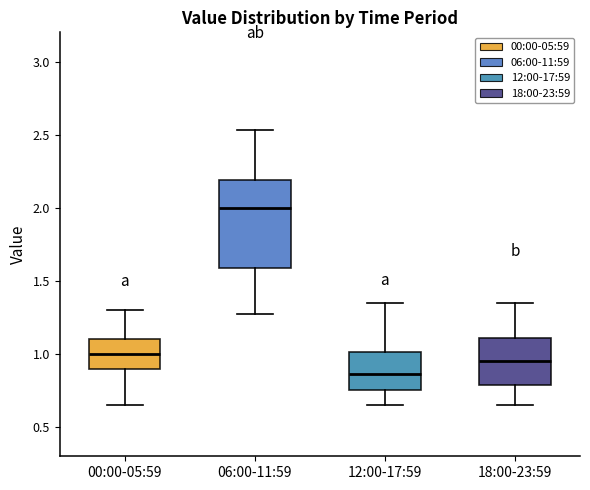

Which box's median line is the highest?

06:00-11:59